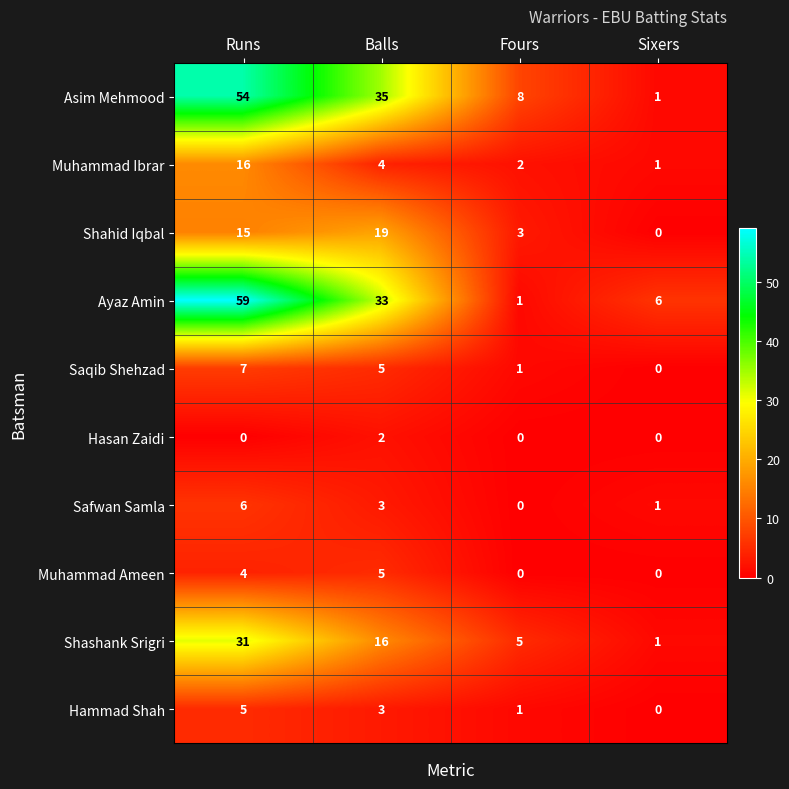

Which series has the widest spread of values?

Ayaz Amin